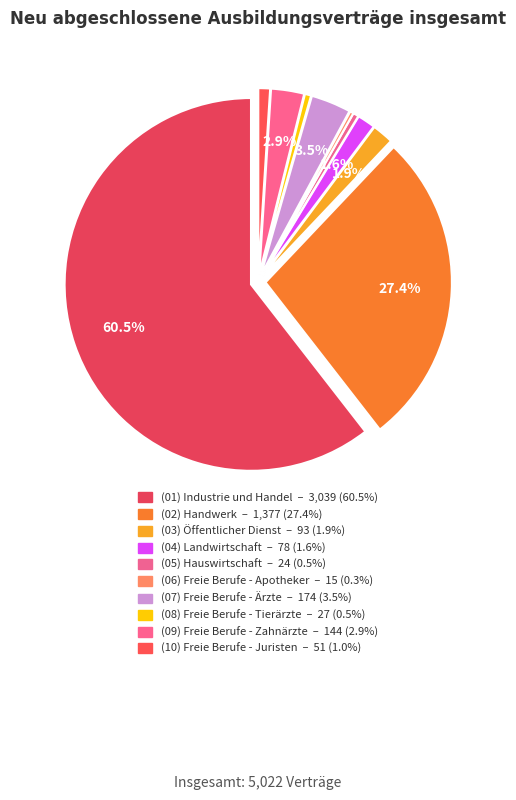

Rank the categories by value from lowest to highest.

Freie Berufe - Apotheker, Hauswirtschaft, Freie Berufe - Tierärzte, Freie Berufe - Juristen, Landwirtschaft, Öffentlicher Dienst, Freie Berufe - Zahnärzte, Freie Berufe - Ärzte, Handwerk, Industrie und Handel